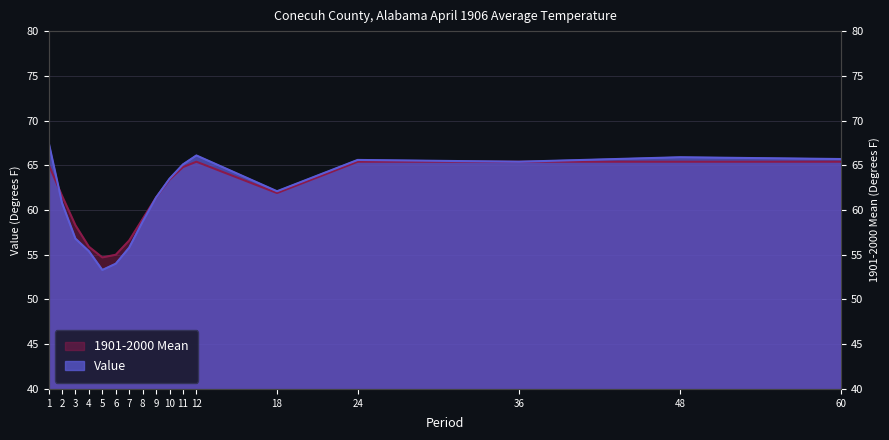

What is the greatest value displayed?

67.6